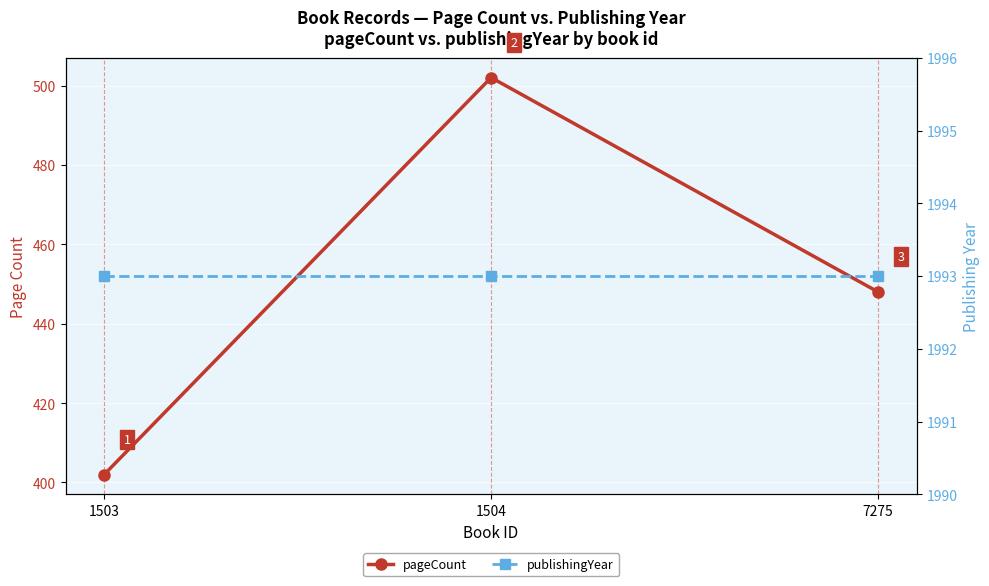

How many distinct data groups are displayed?

2